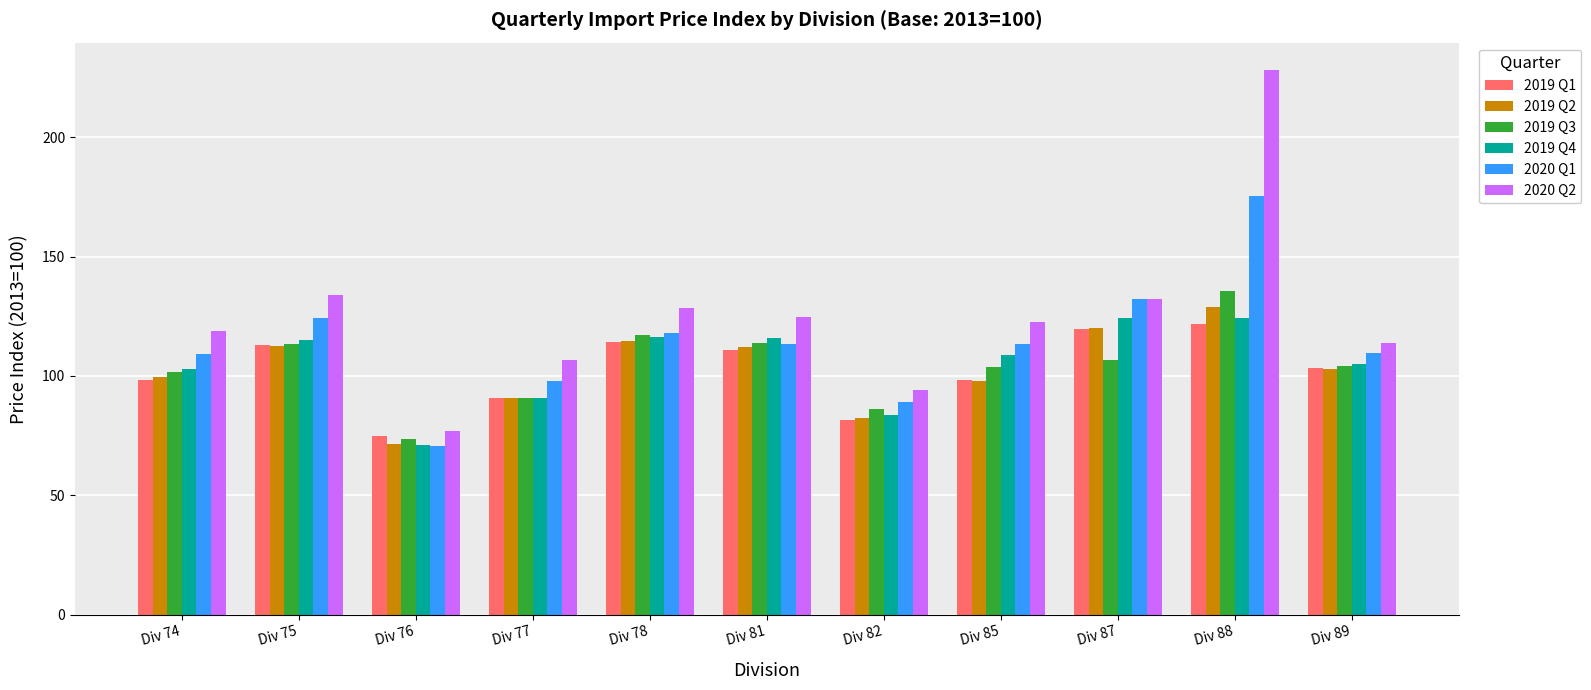

Which series has the largest total across all categories?

2020 Q2